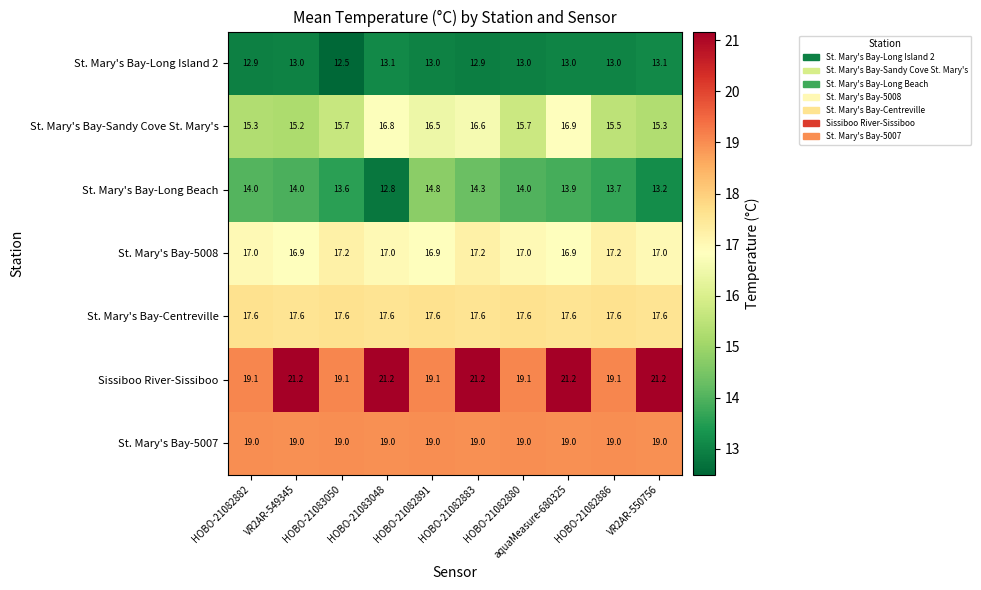

How many values in the Sissiboo River-Sissiboo series exceed 21?

5